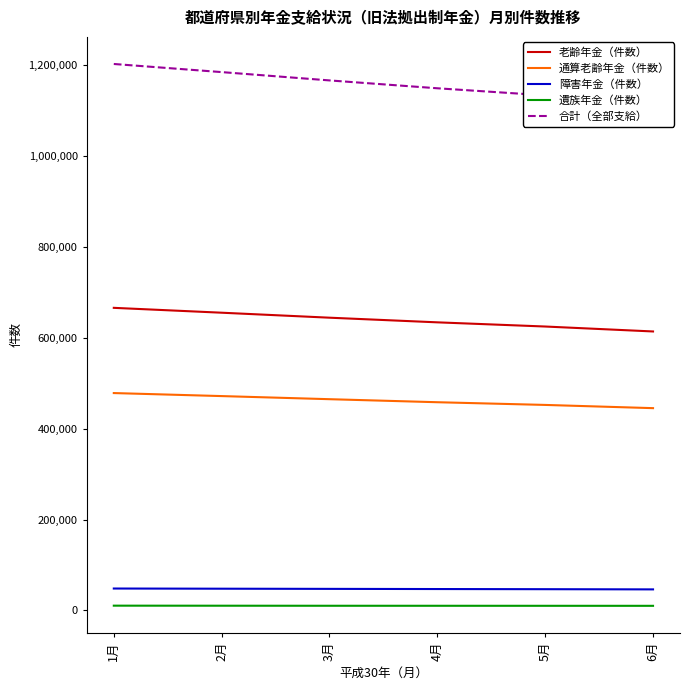

What are all the series names shown in the legend?

老齢年金（件数）, 通算老齢年金（件数）, 障害年金（件数）, 遺族年金（件数）, 合計（全部支給）